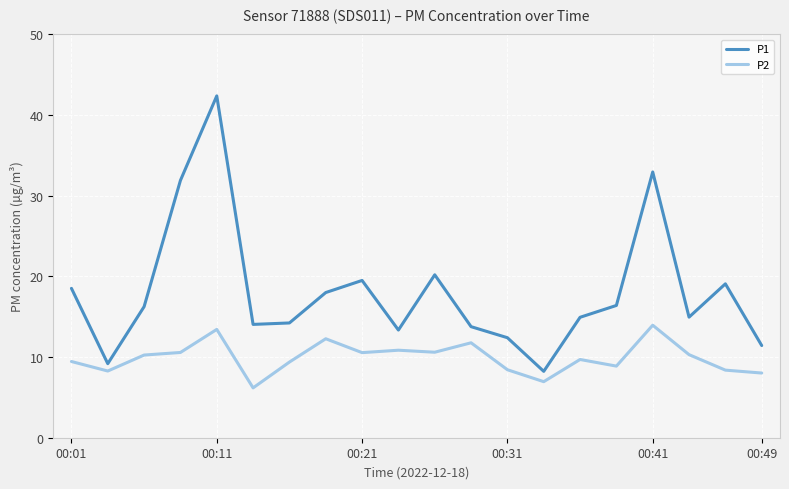

List the series in order of their overall mean, lowest first.

P2, P1